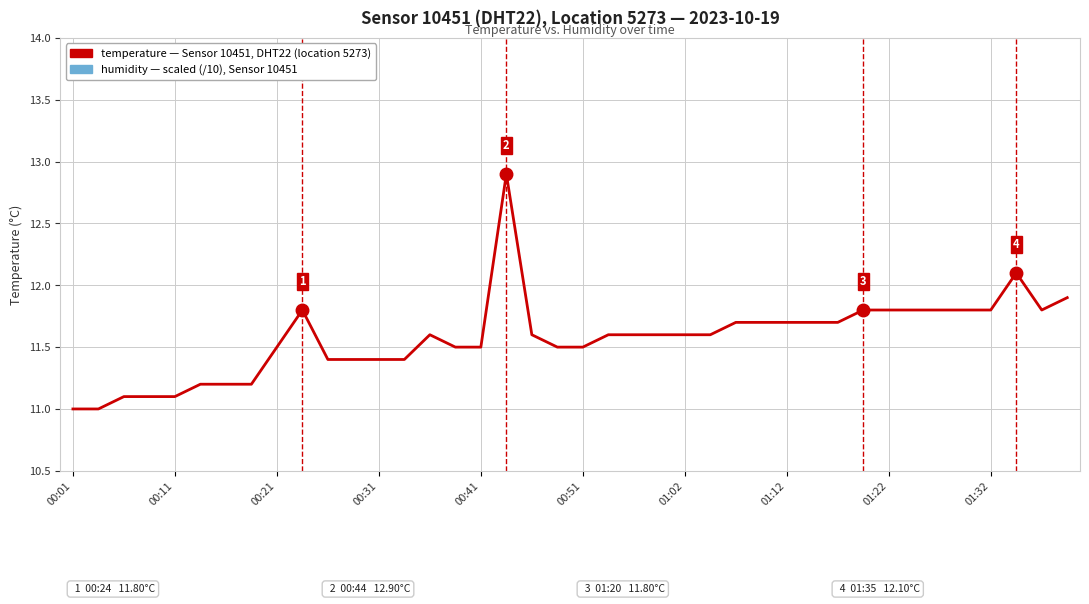

Which label corresponds to the smallest value in the chart?

00:01